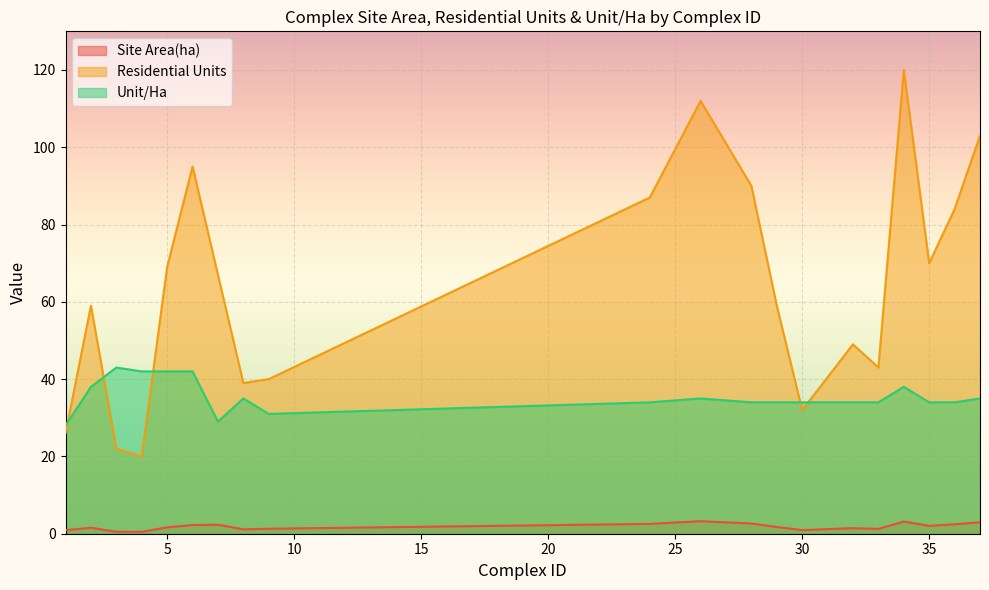

How many interior local valleys does the Residential Units series have?

5